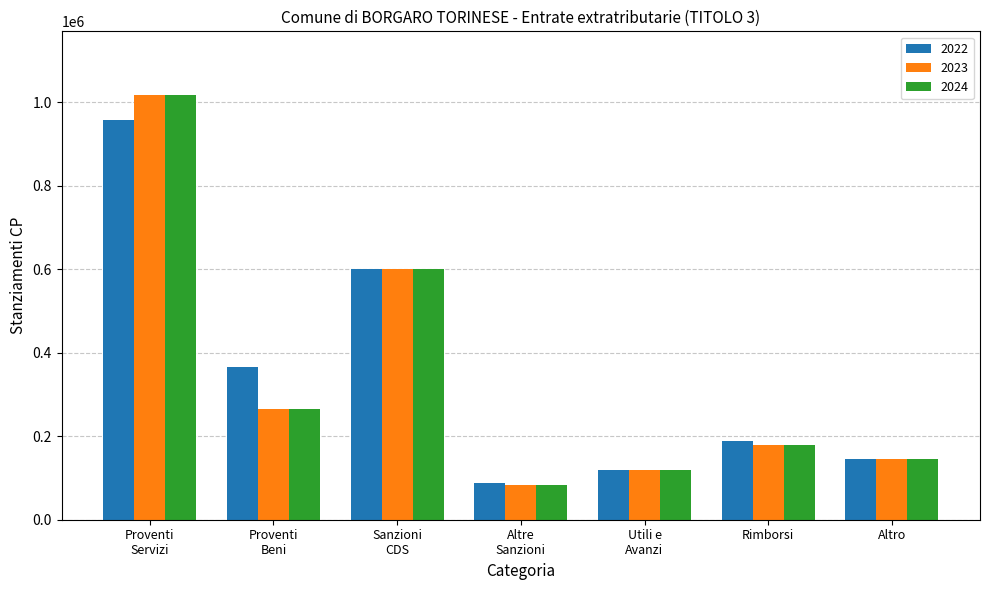

What are all the series names shown in the legend?

2022, 2023, 2024